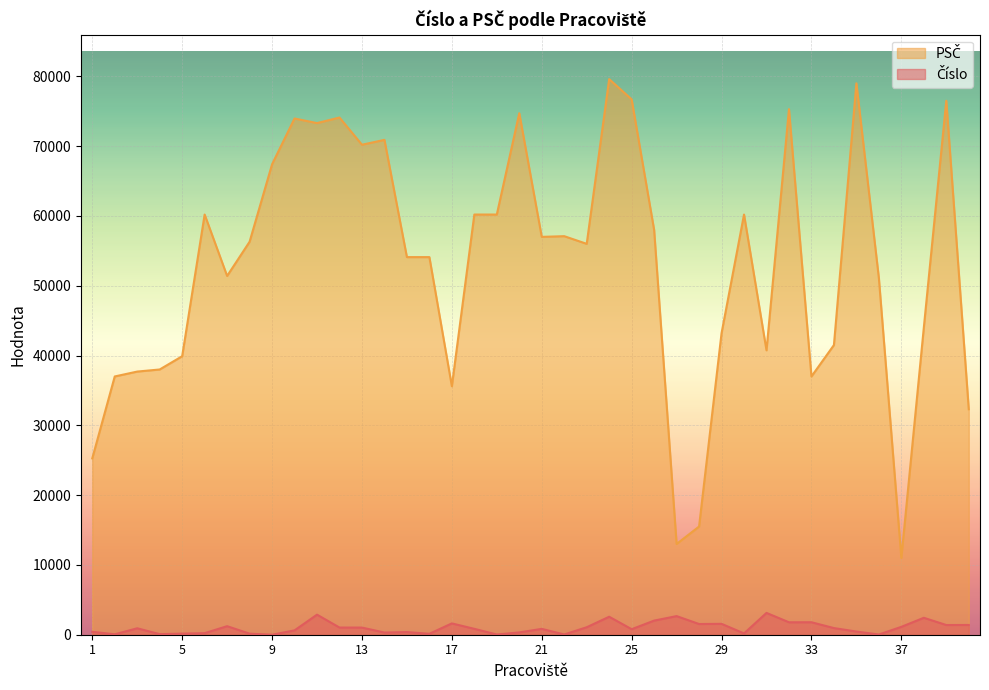

Between 1 and 21, which series saw the biggest shift?

PSČ